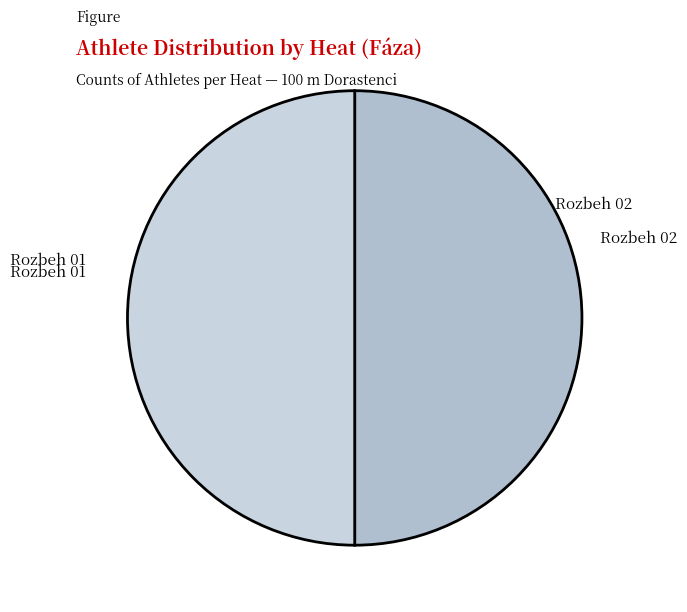

Which has a higher value, Rozbeh 01 or Rozbeh 02?

Rozbeh 01